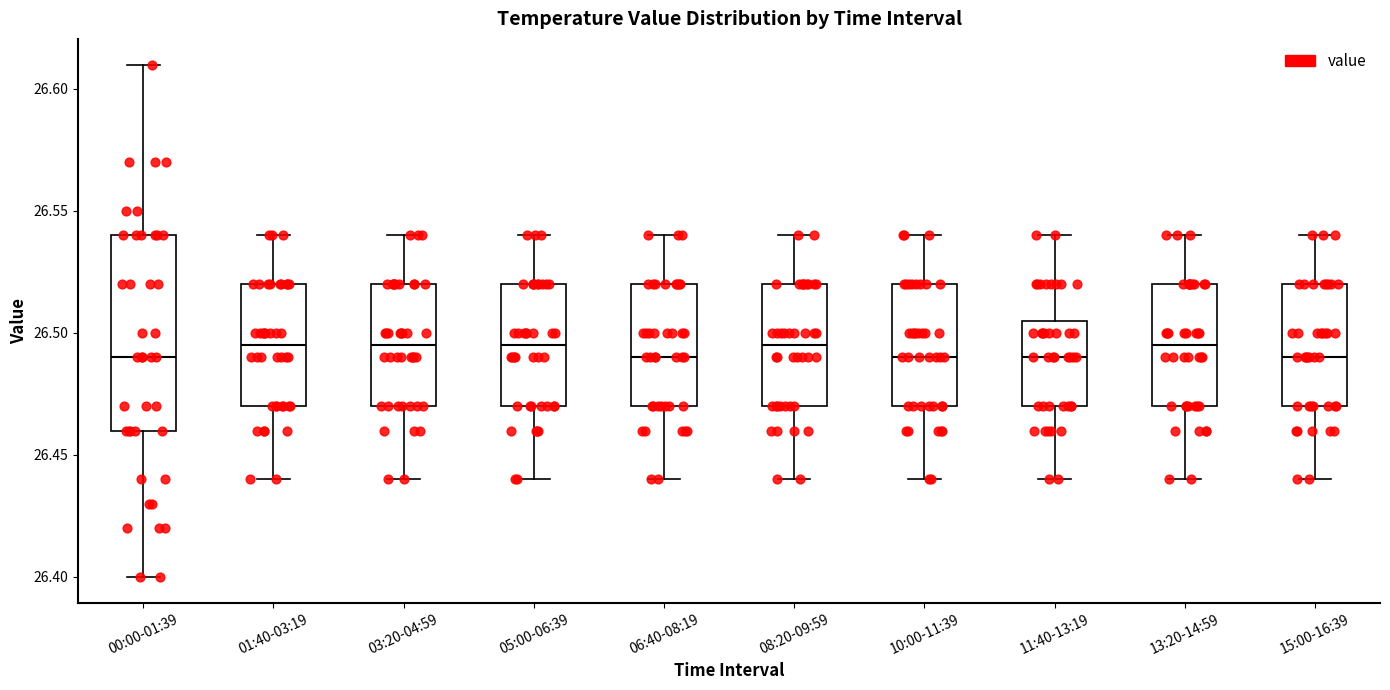

Comparing the boxes themselves (not the whiskers), which one is the tallest?

00:00-01:39